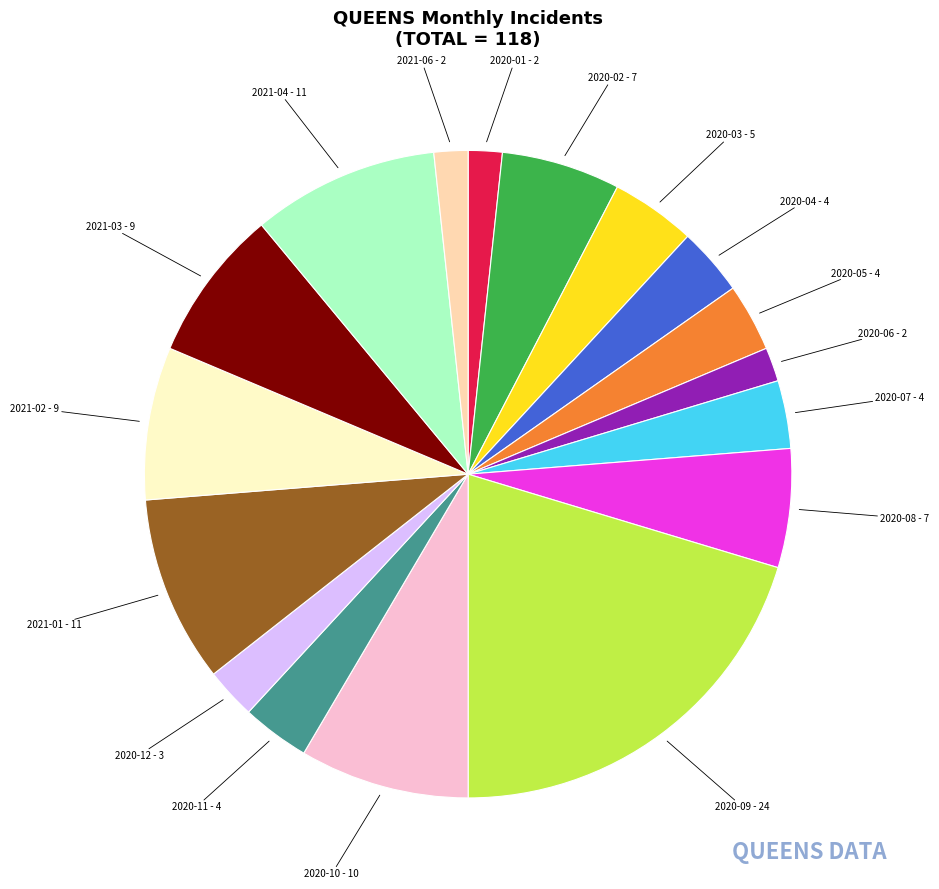

Between 2020-09 and 2020-05, which is larger?

2020-09